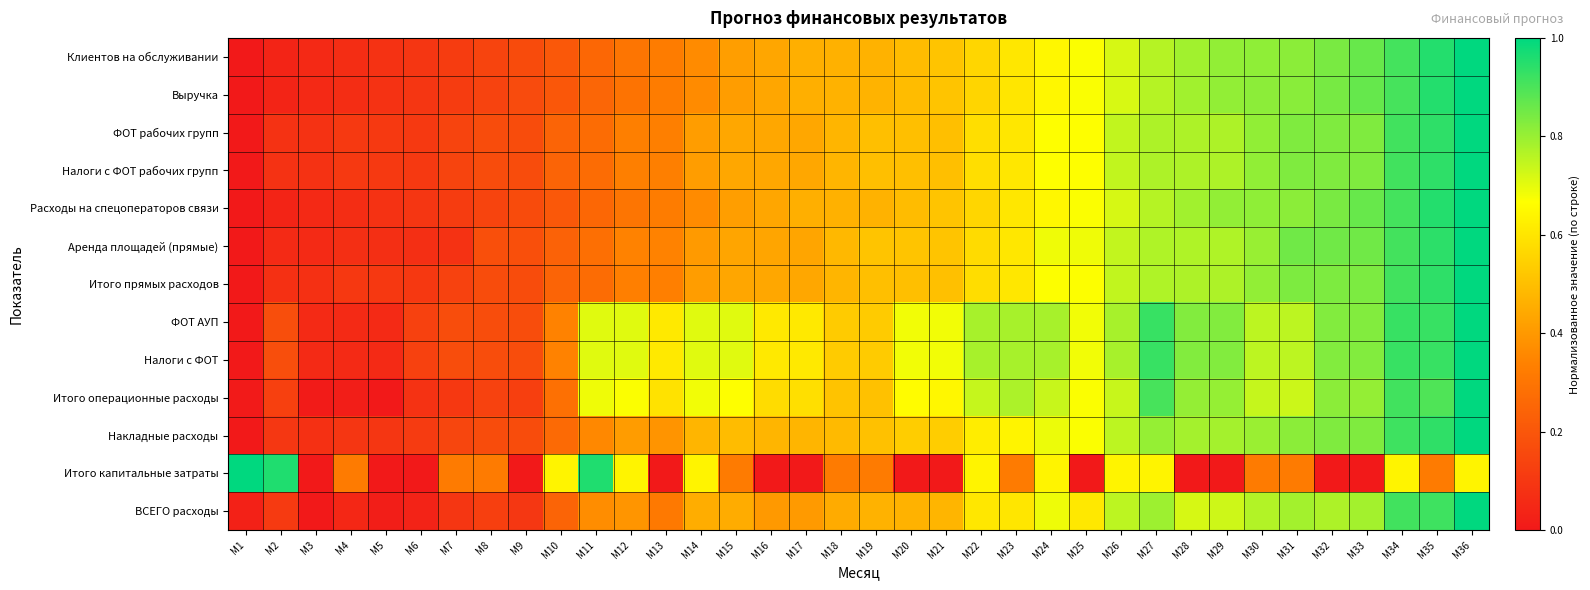

Which series has the widest spread of values?

Клиентов на обслуживании